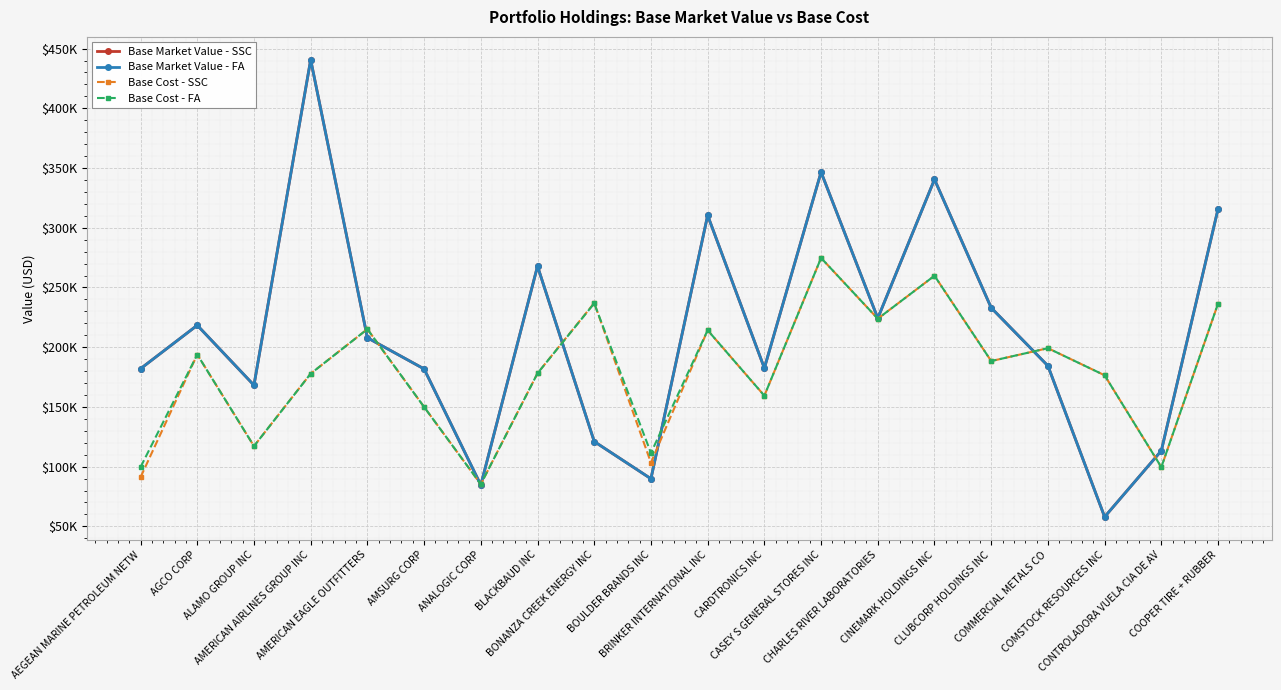

True or false: Base Cost - SSC has a value of 40219.7 at AEGEAN MARINE PETROLEUM NETW.

False